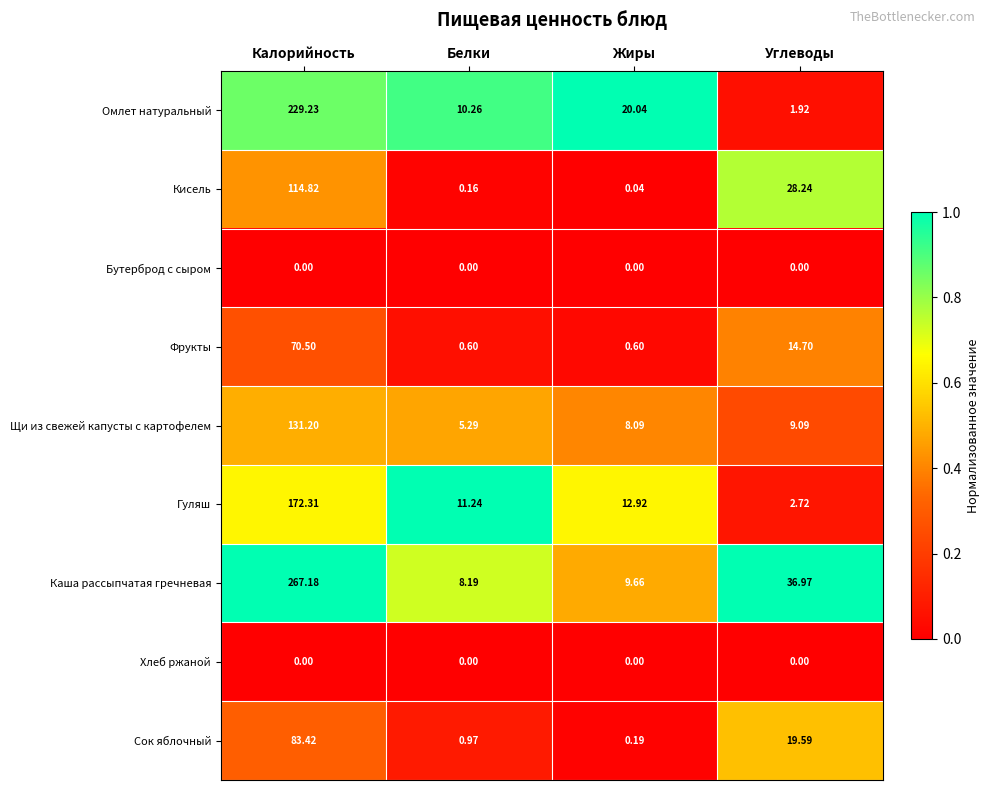

Which series has the largest range (max minus min)?

Каша рассыпчатая гречневая